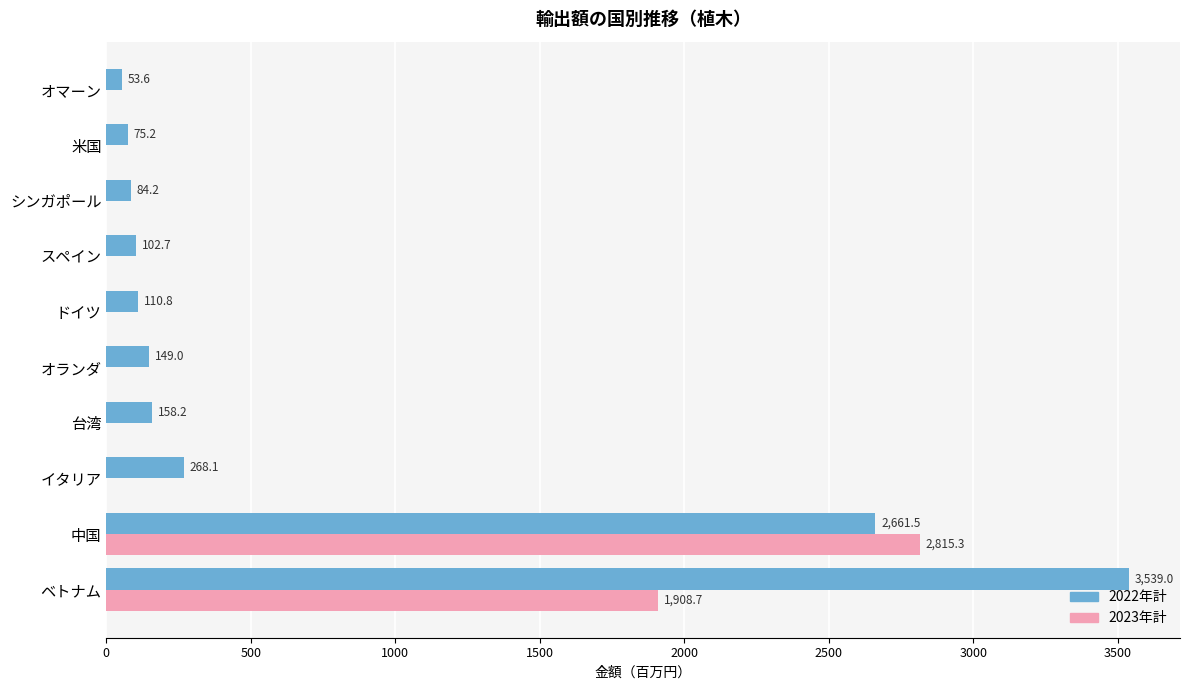

Between ベトナム and スペイン, which series saw the biggest shift?

2022年計